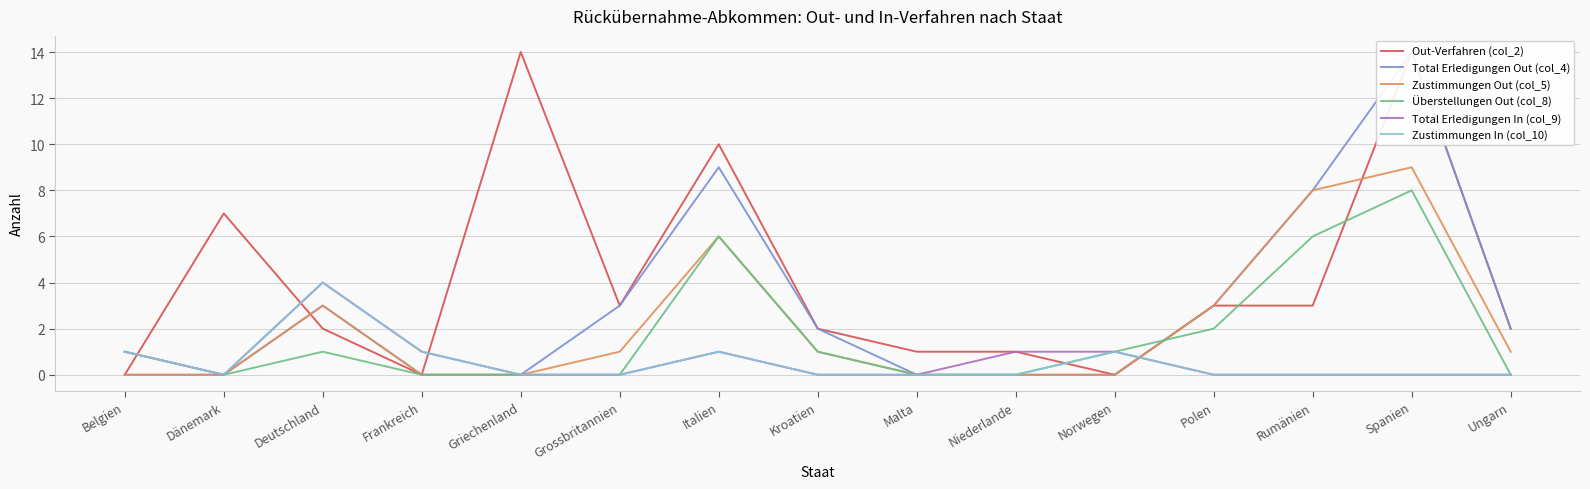

The value of Zustimmungen Out (col_5) at Italien is 8. True or false?

False